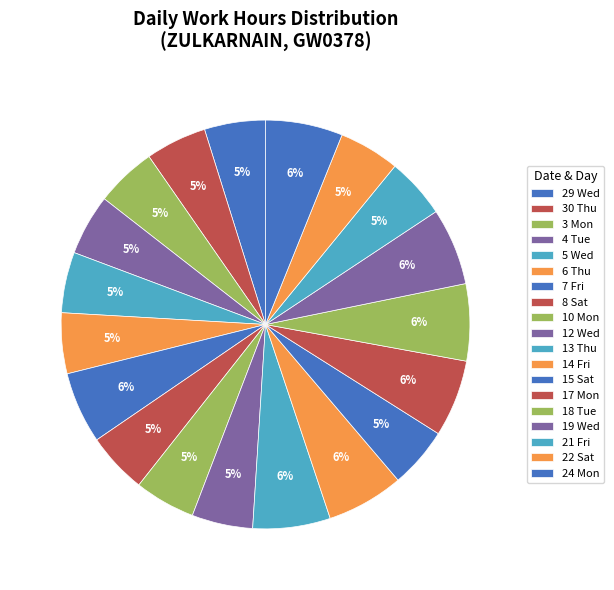

Count the number of slices in the pie.

19